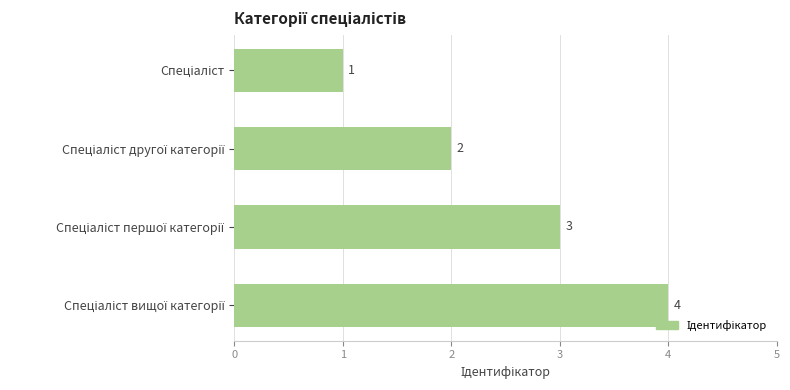

What is the difference between the maximum and minimum values?

3